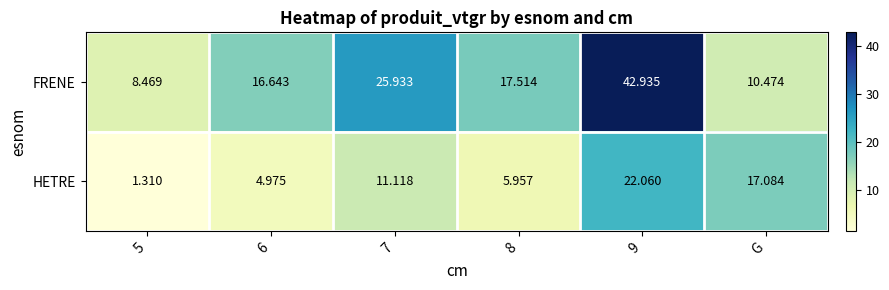

List the series in order of their overall mean, highest first.

FRENE, HETRE